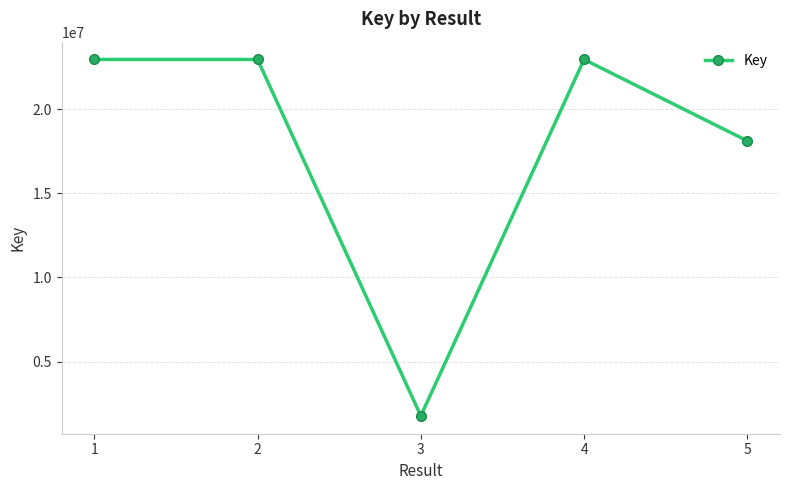

What is the minimum value shown in the chart?

1769697